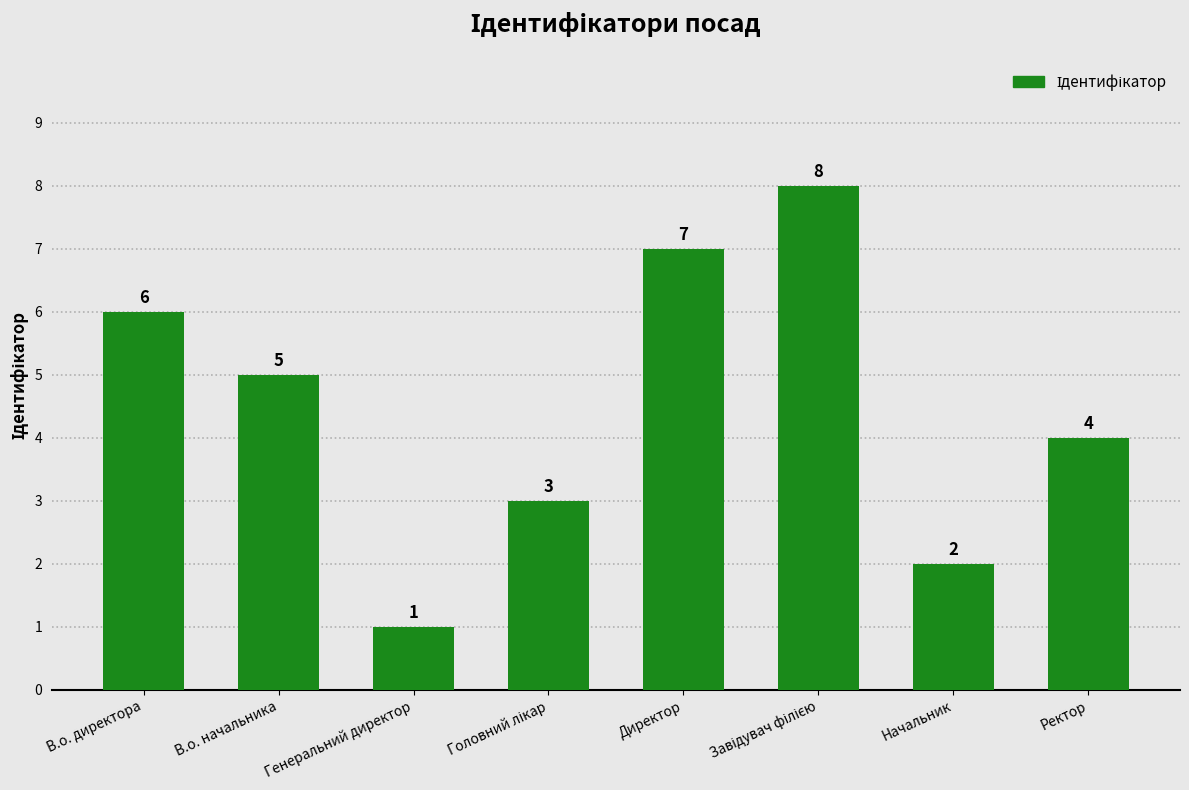

Count the number of data series in this chart.

1